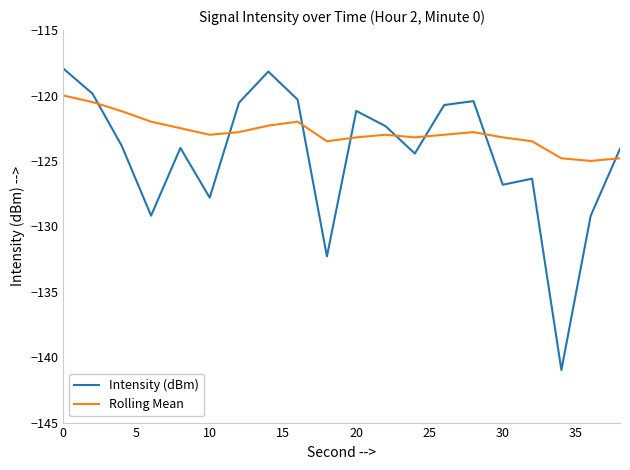

Which series has the largest range (max minus min)?

Intensity (dBm)